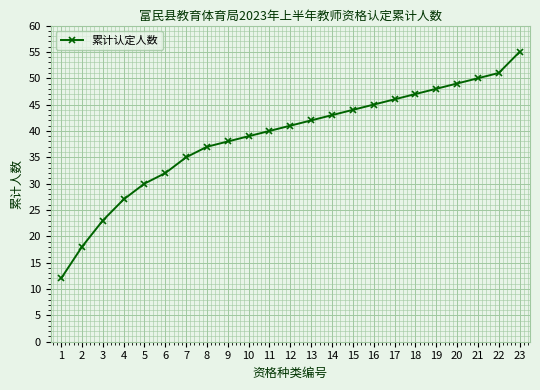

How many categories are shown in the chart?

23